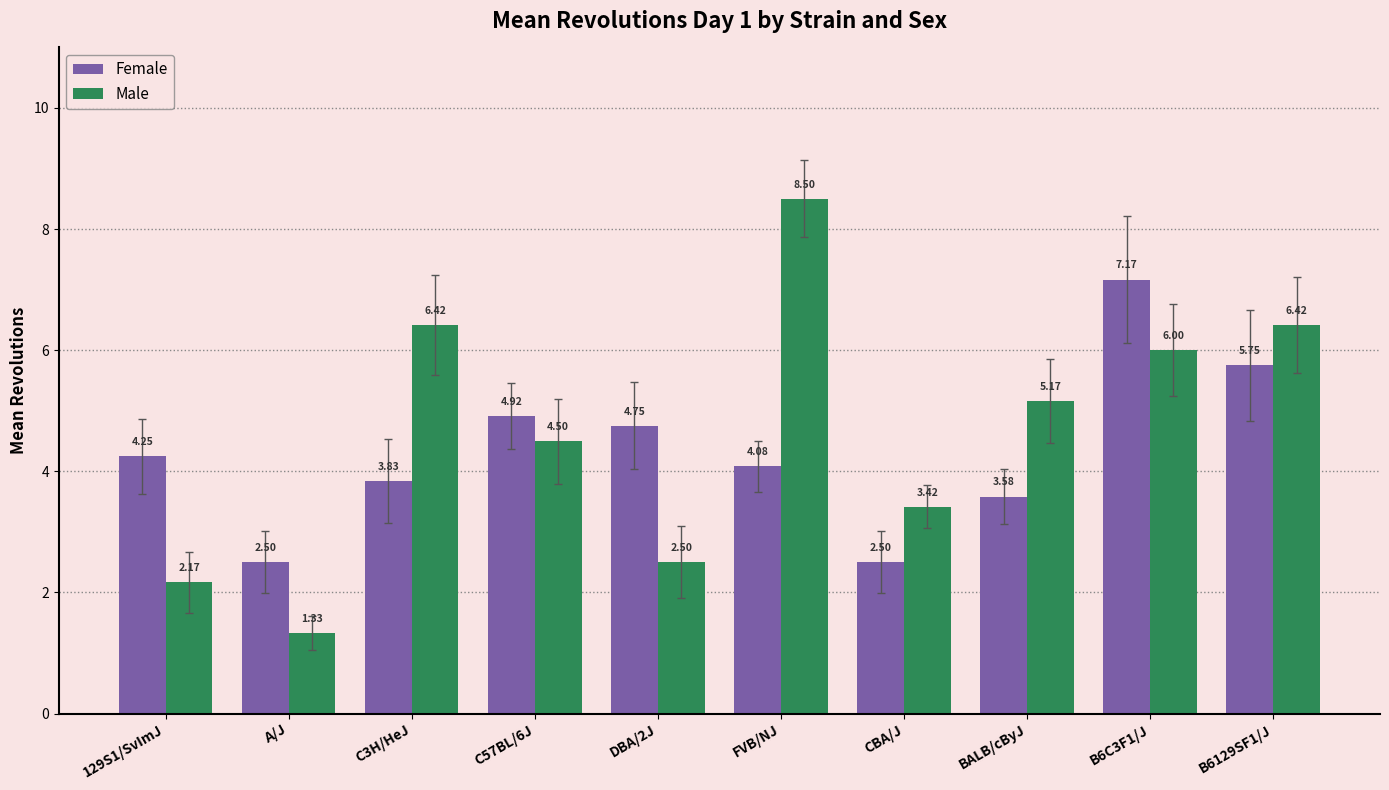

At which label is Female closest to 4?

FVB/NJ